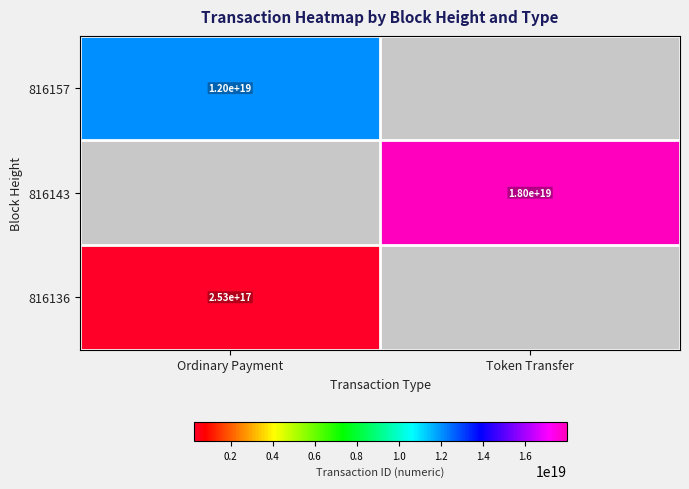

Which has a higher value, Token Transfer or Ordinary Payment?

Ordinary Payment